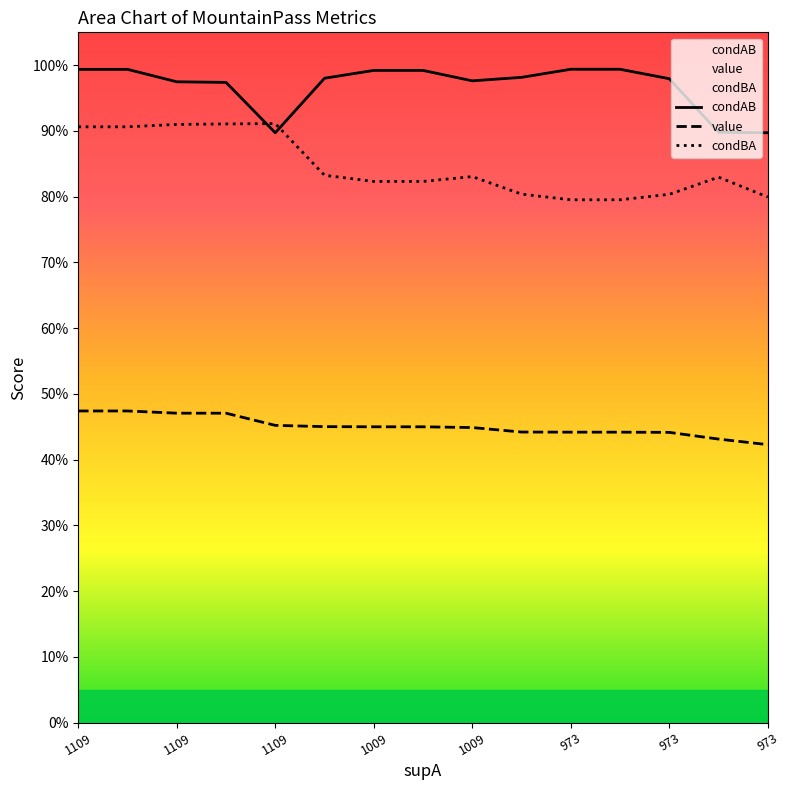

Reading right to left, what are all the values shown in this chart?

condAB: 0.9	0.9	1.0	1.0	1.0	1.0	1.0	1.0	1.0	1.0	0.9	1.0	1.0	1.0	1.0
value: 0.4	0.4	0.4	0.4	0.4	0.4	0.4	0.4	0.4	0.5	0.5	0.5	0.5	0.5	0.5
condBA: 0.8	0.8	0.8	0.8	0.8	0.8	0.8	0.8	0.8	0.8	0.9	0.9	0.9	0.9	0.9